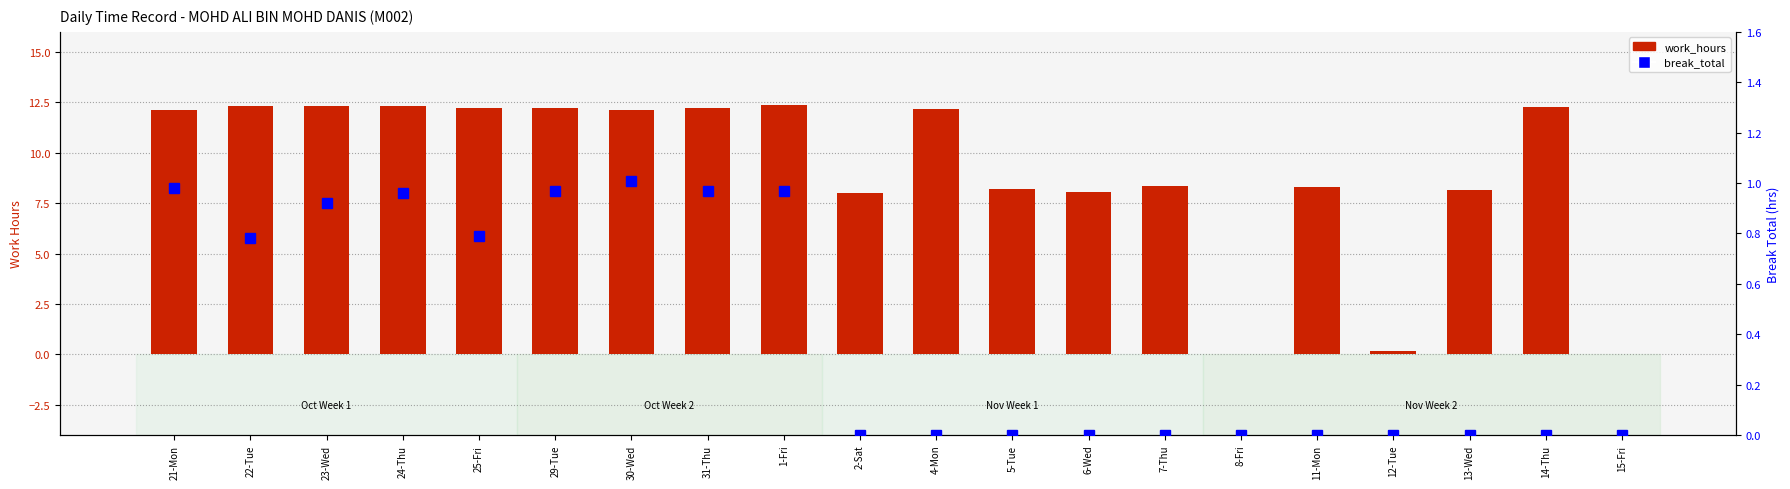

Which has a higher value, 24-Thu or 5-Tue?

24-Thu